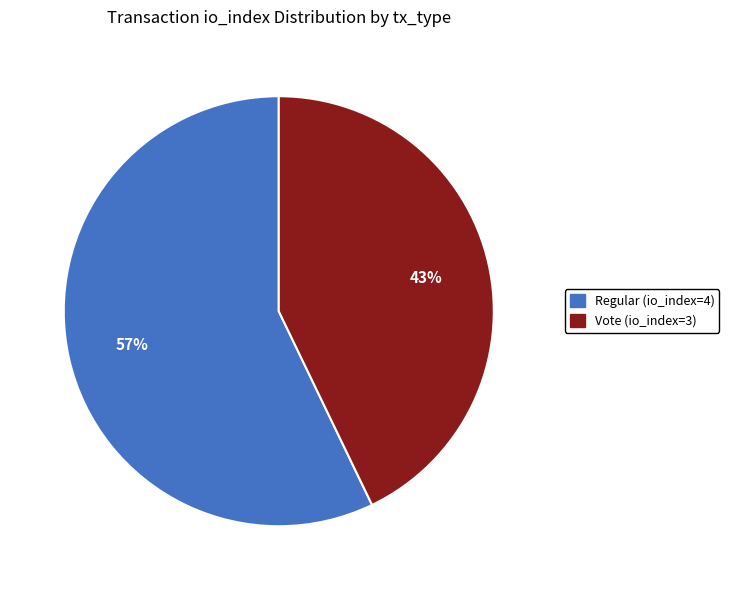

To the nearest percent, what is the difference between the Regular (io_index=4) and Vote (io_index=3) slice percentages?

14%